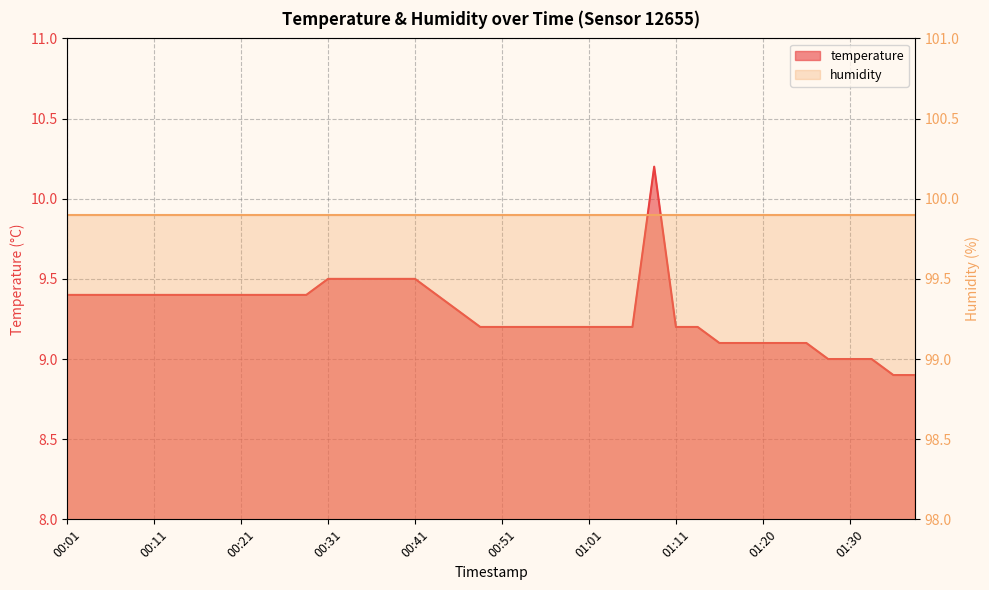

The chart shows a value of 9.4 at 00:11. True or false?

True